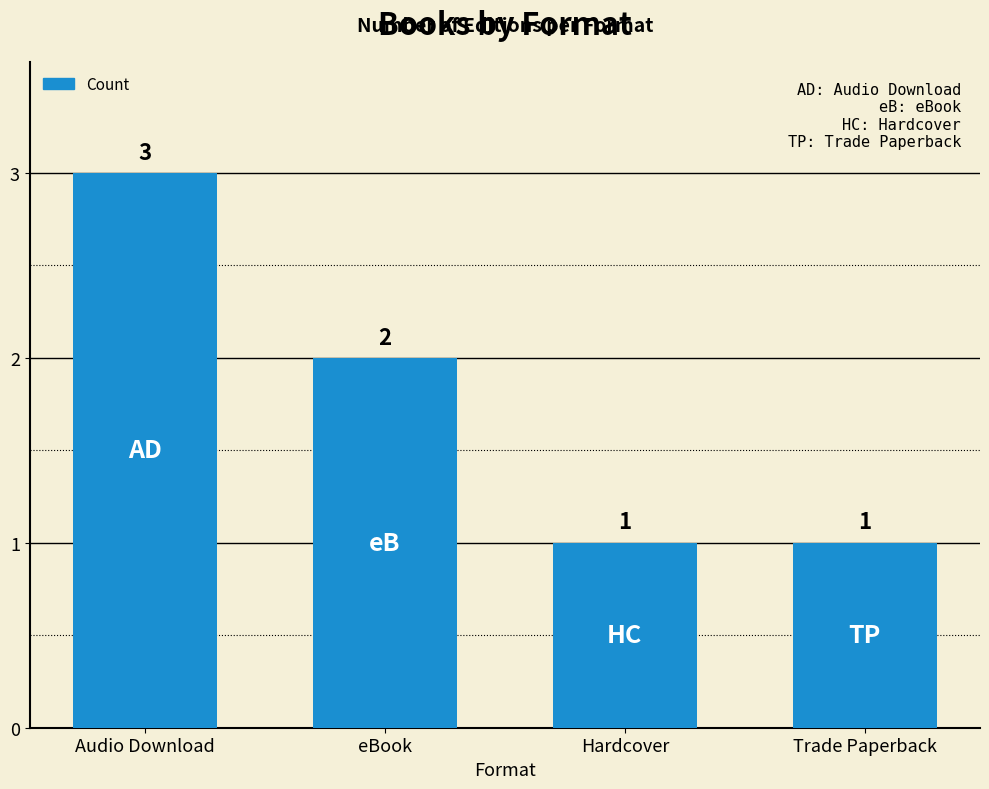

The chart shows a value of 2 at Trade Paperback. True or false?

False